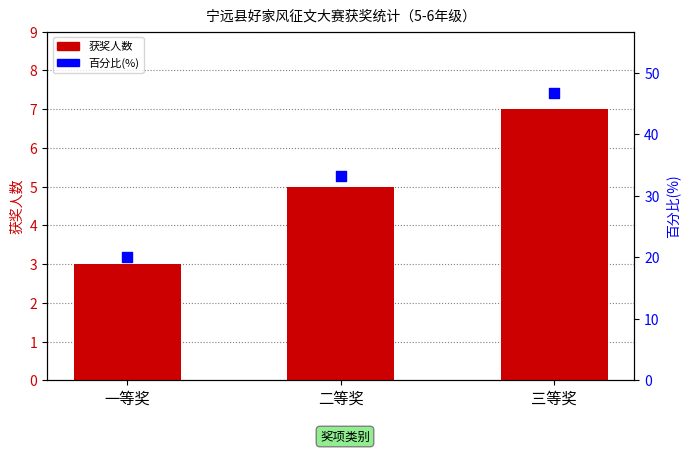

Which series contains the highest Y value?

百分比(%)